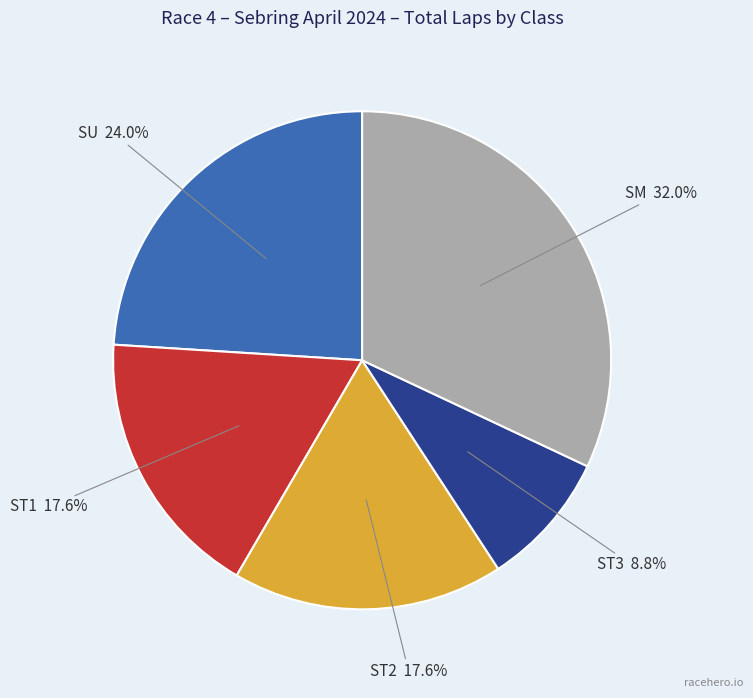

Does any single category account for the majority?

No